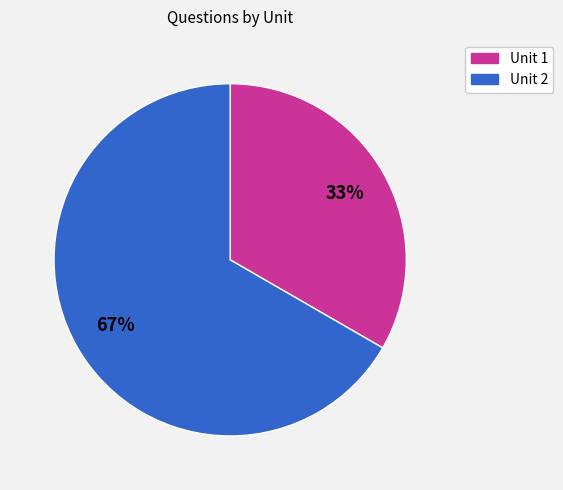

Between Unit 1 and Unit 2, which is larger?

Unit 2